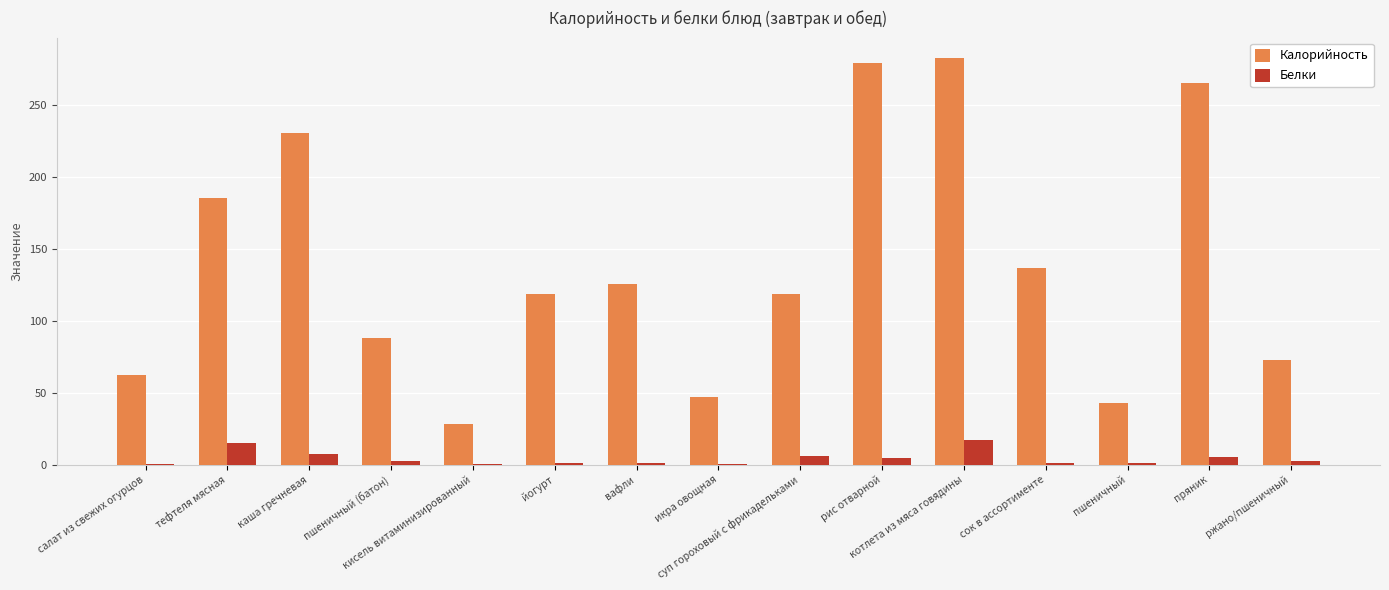

At which label is Калорийность closest to 155?

сок в ассортименте